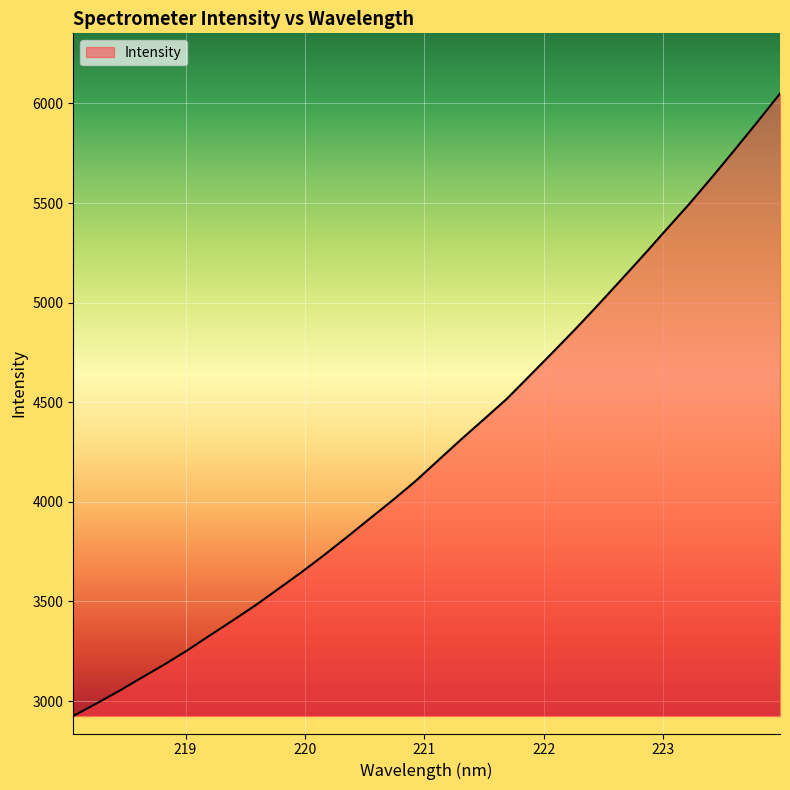

What is the minimum value shown in the chart?

2924.7